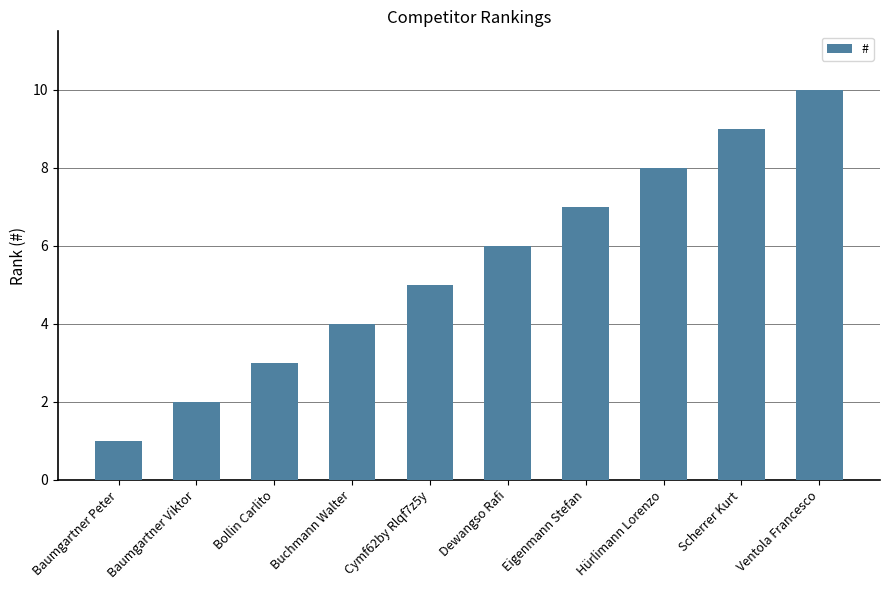

What is the change in value from Baumgartner Peter to Buchmann Walter?

+3